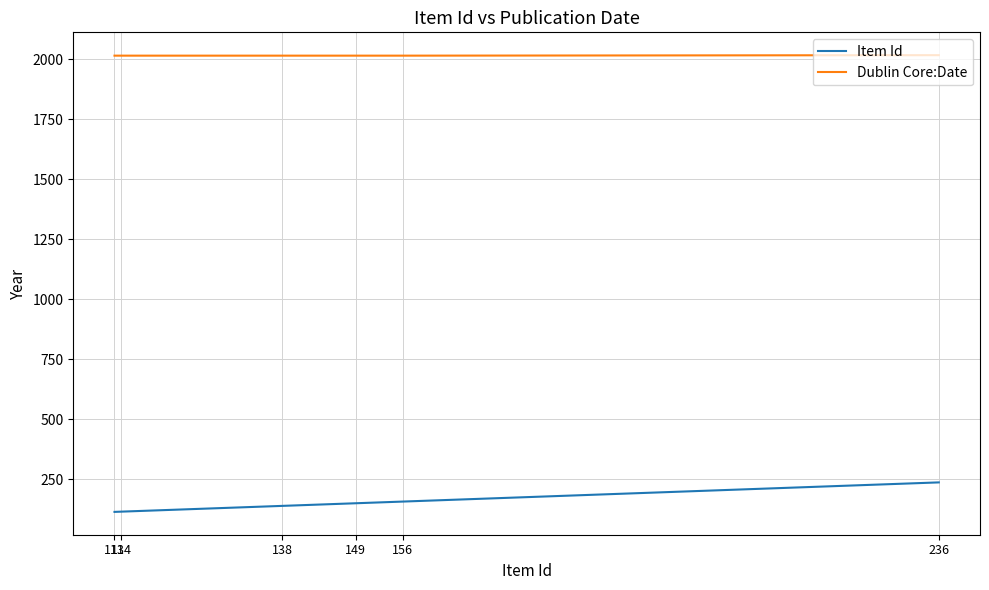

What is the average value of the Item Id series?

151